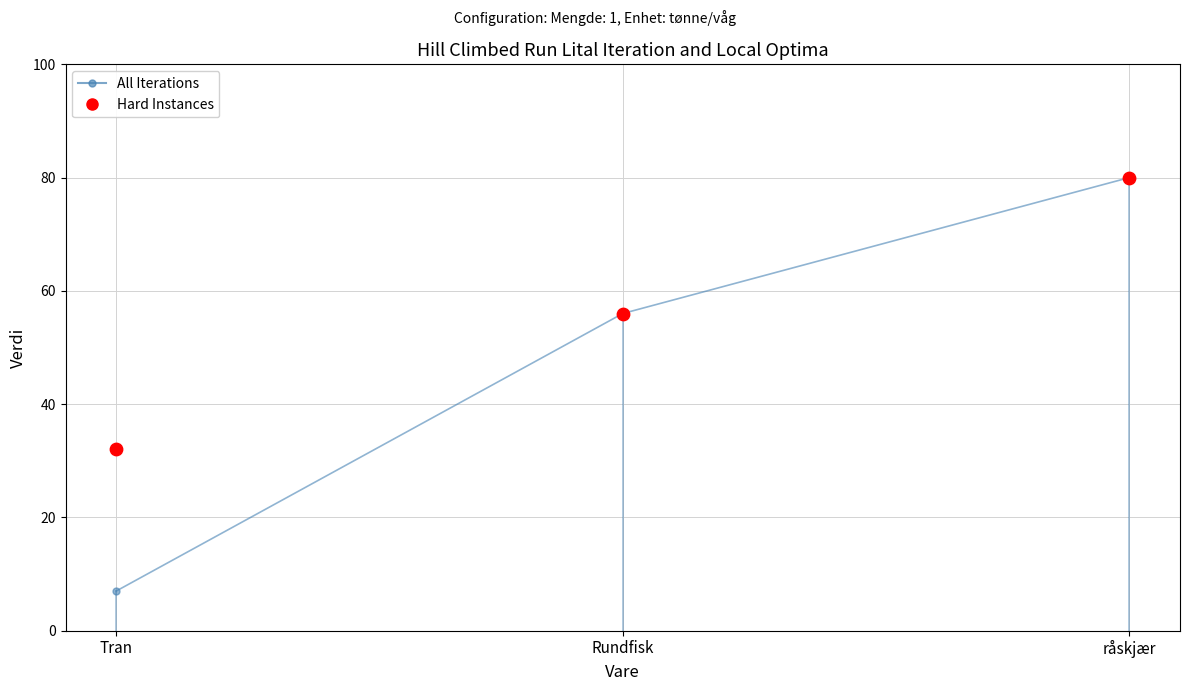

Is the value of Hard Instances at Rundfisk greater than the value of All Iterations at råskjær?

No